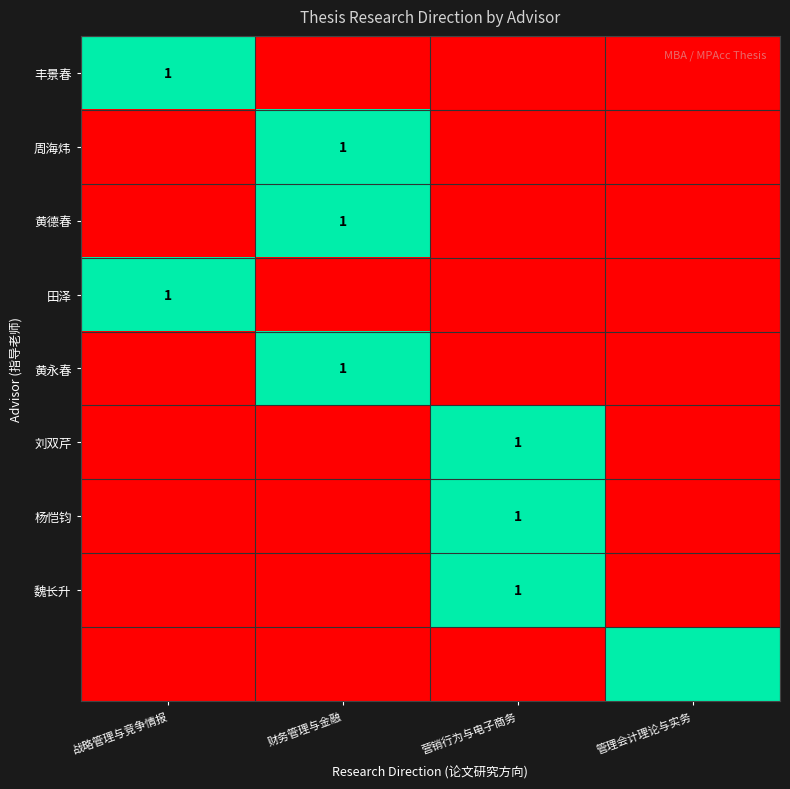

At how many categories does at least one series exceed 0?

4